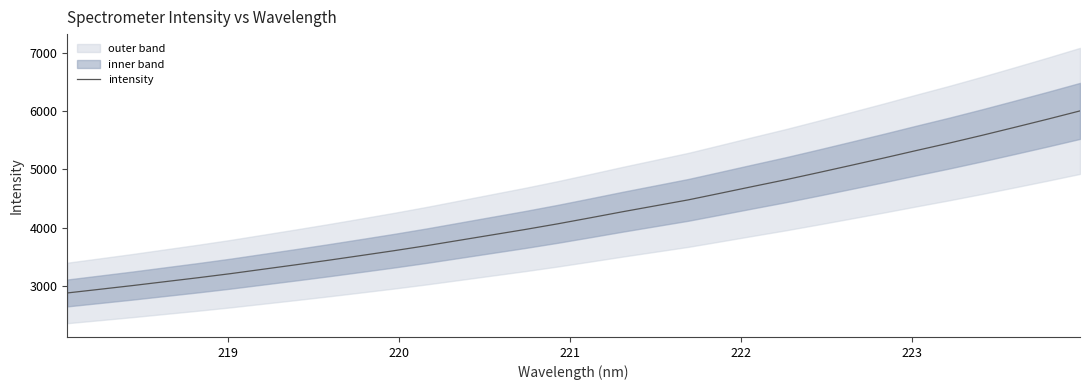

What is the value of the 2nd point from the left?

2943.3